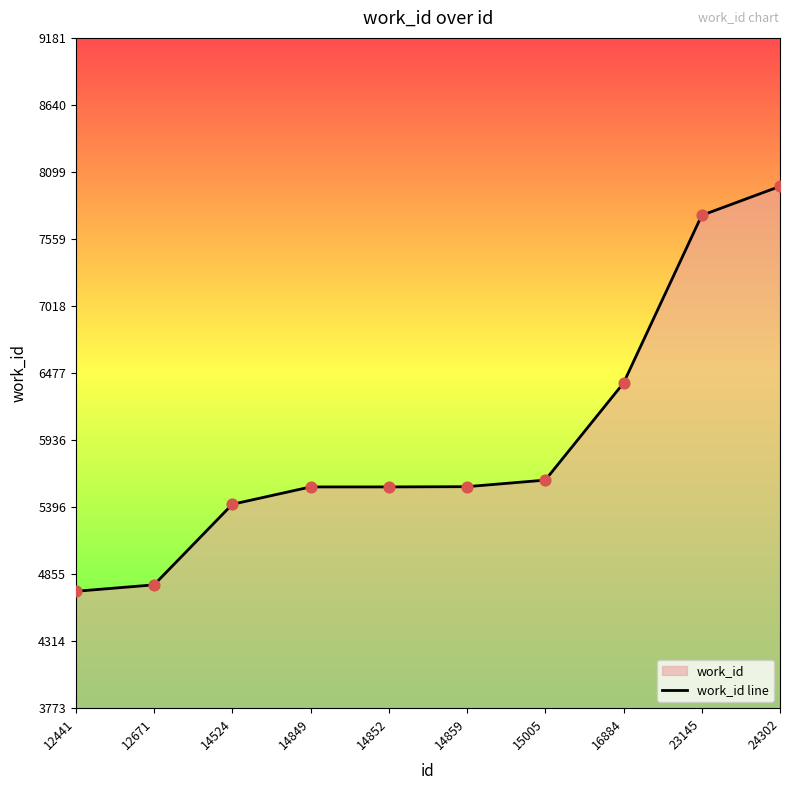

Which has a higher value, 16884 or 14852?

16884